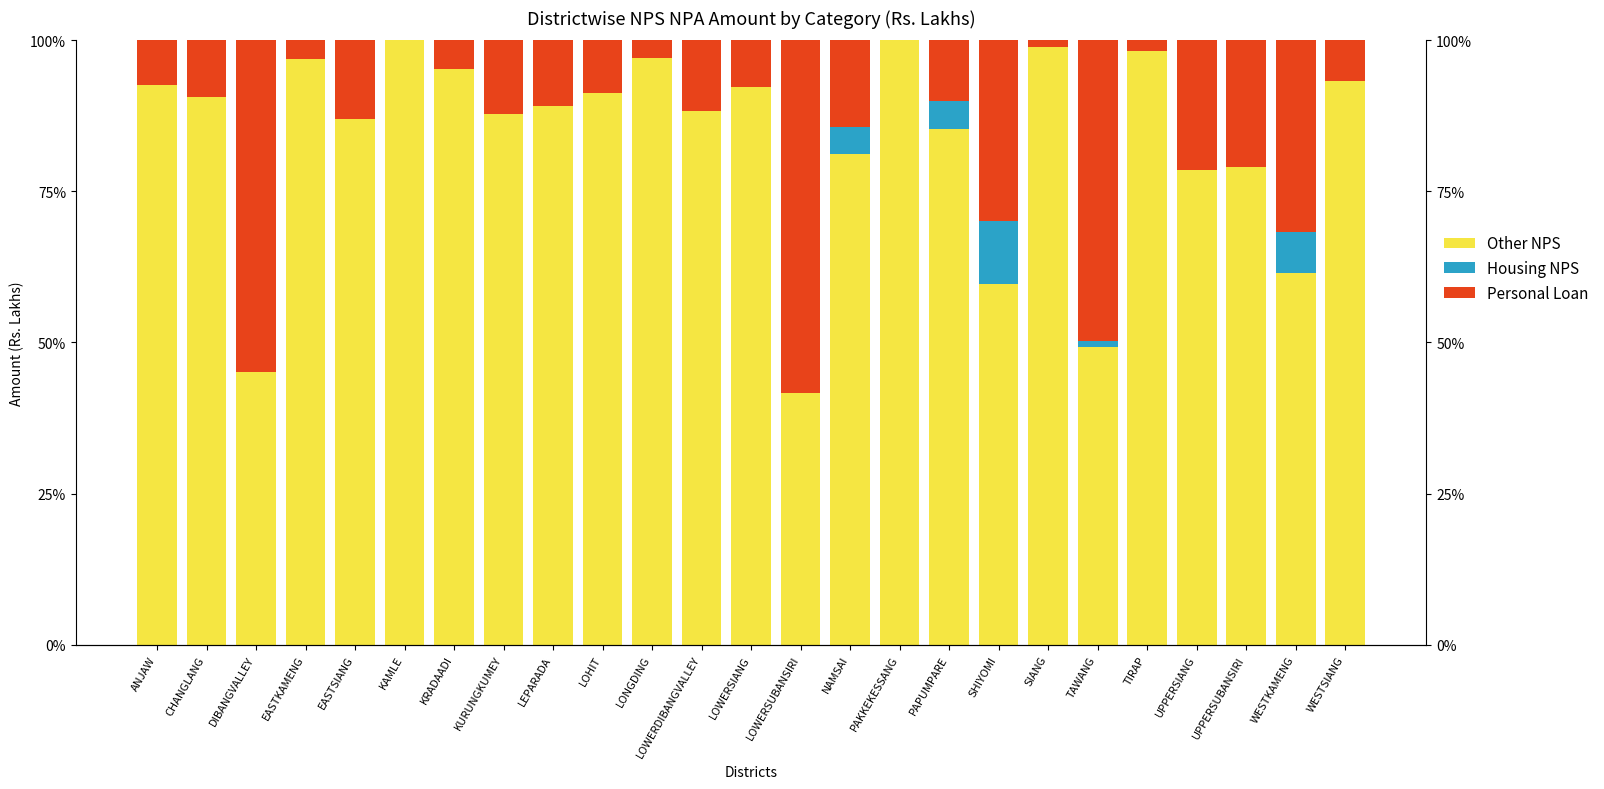

What is the difference between the maximum and minimum values in the Personal Loan series?

58.4